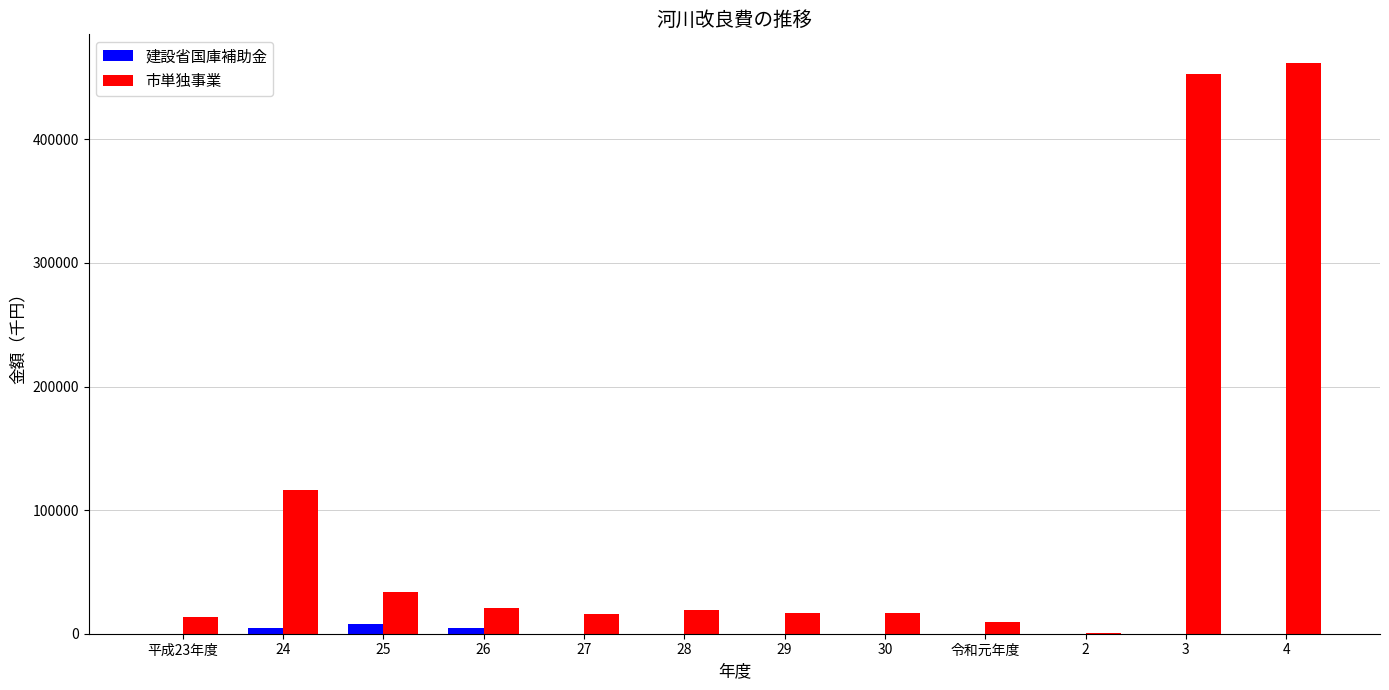

What is the spread (max minus min) of values at 平成23年度?

13807